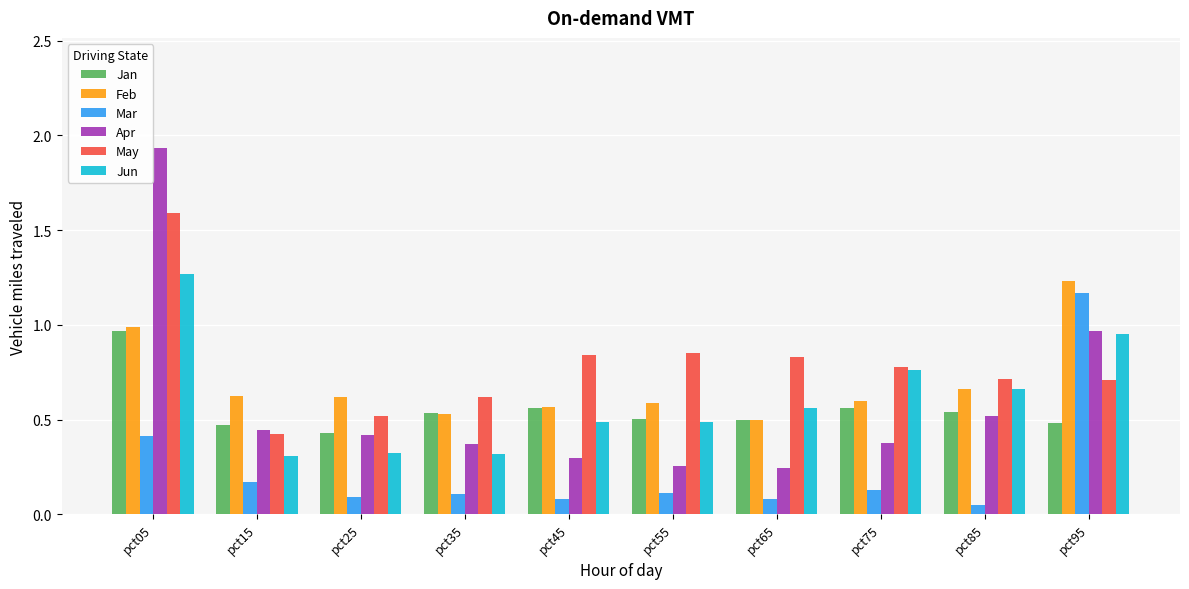

Are the bars horizontal?

No